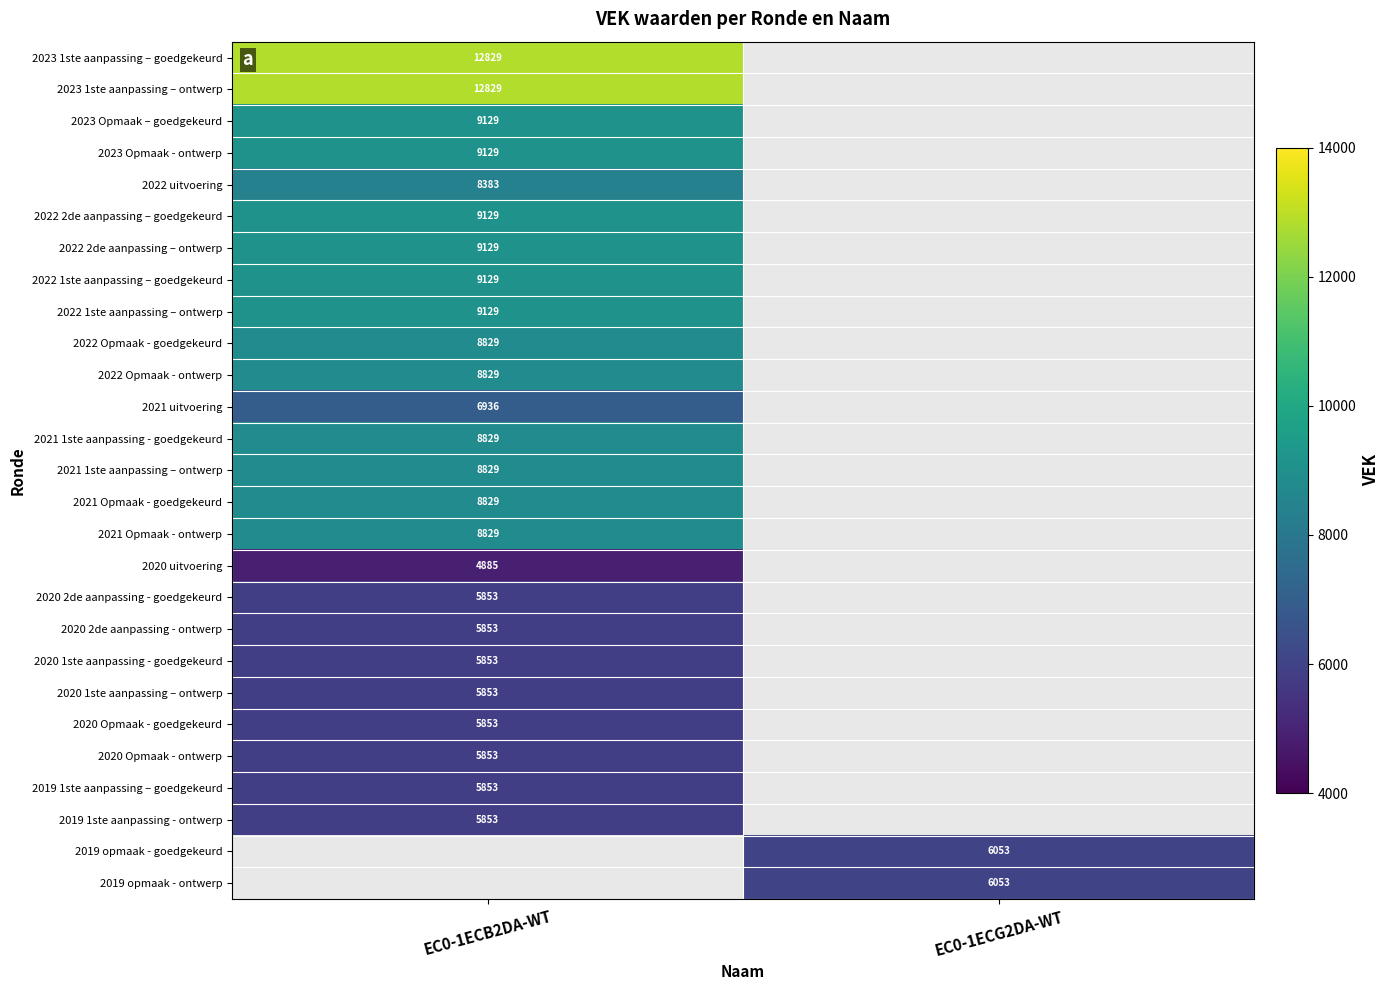

True or false: 2020 1ste aanpassing – ontwerp has a value of 5853 at EC0-1ECB2DA-WT.

True